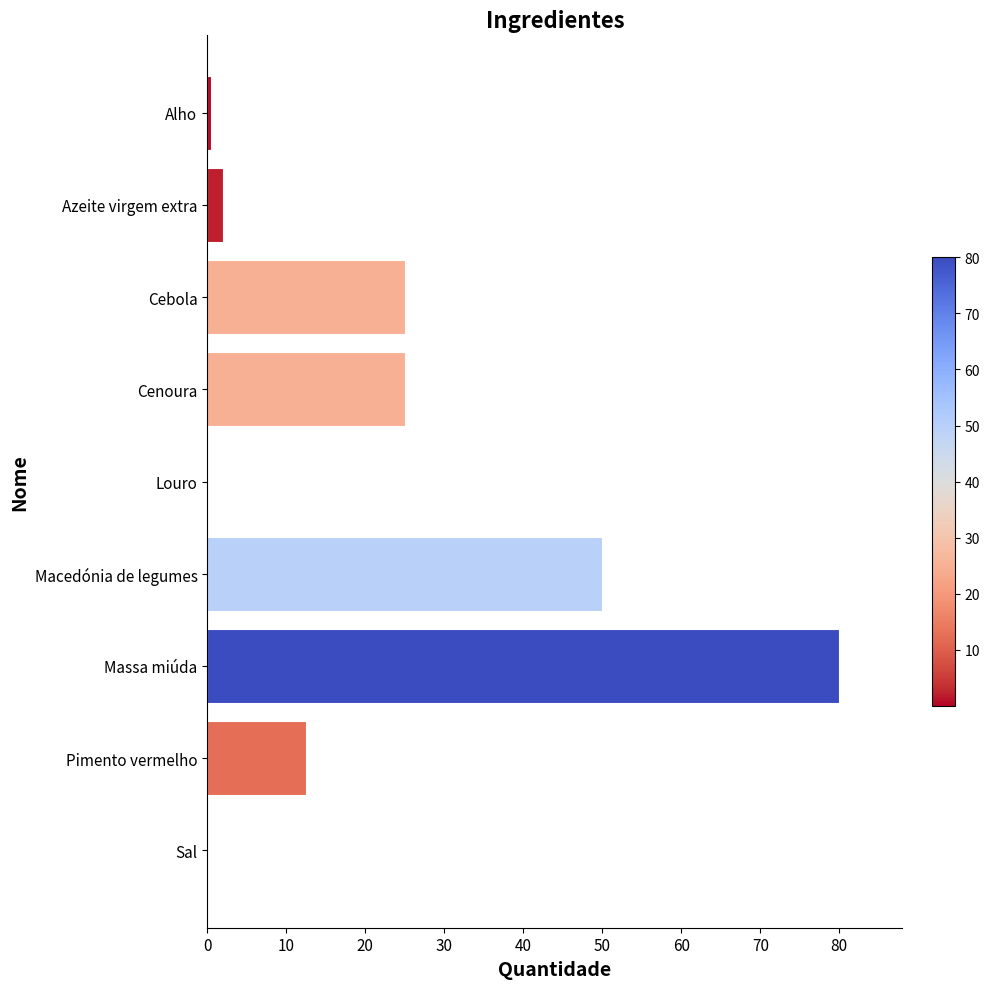

At which label is the value closest to 40?

Macedónia de legumes